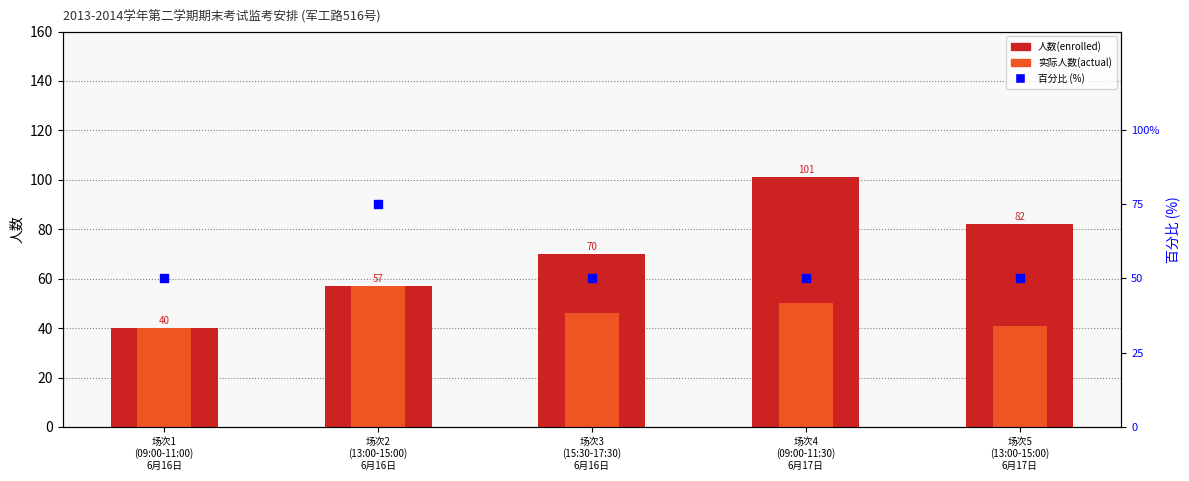

Which series contains the lowest Y value?

人数(enrolled)